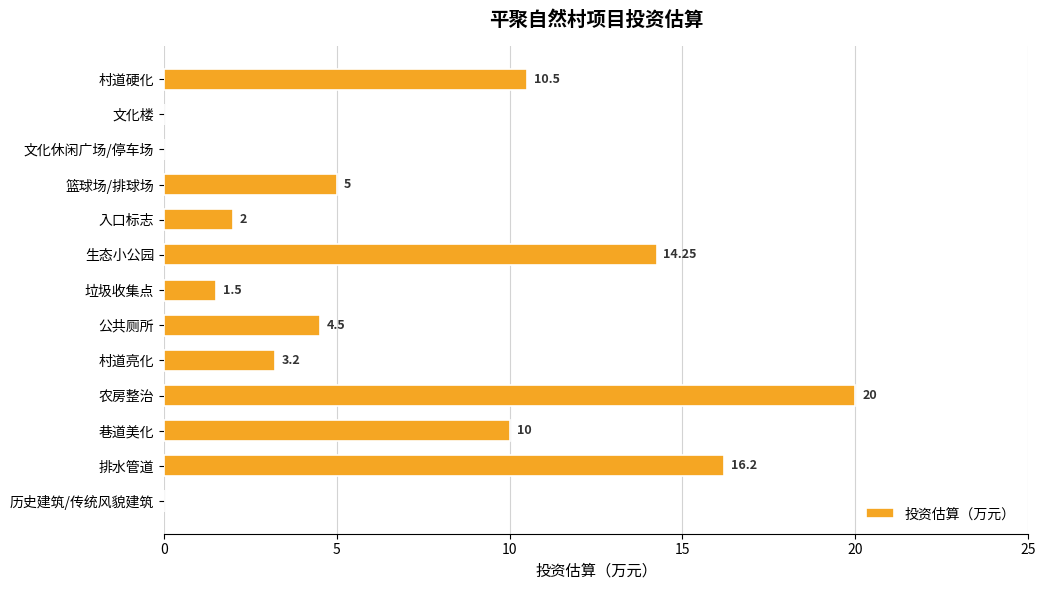

Are the bars grouped side by side (vs. stacked)?

No